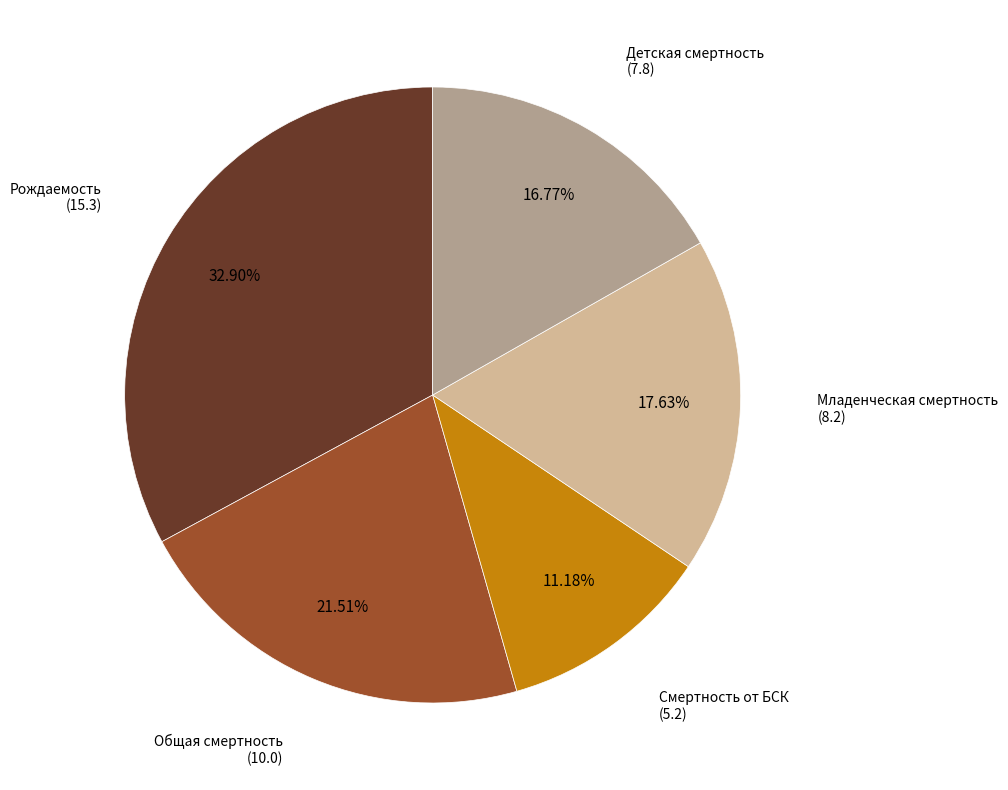

Rank the categories by value from highest to lowest.

Рождаемость, Общая смертность, Младенческая смертность, Детская смертность, Смертность от БСК